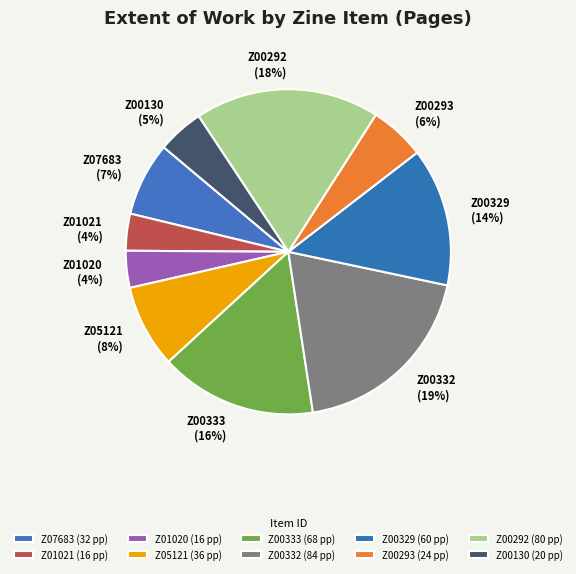

Does any single category account for the majority?

No